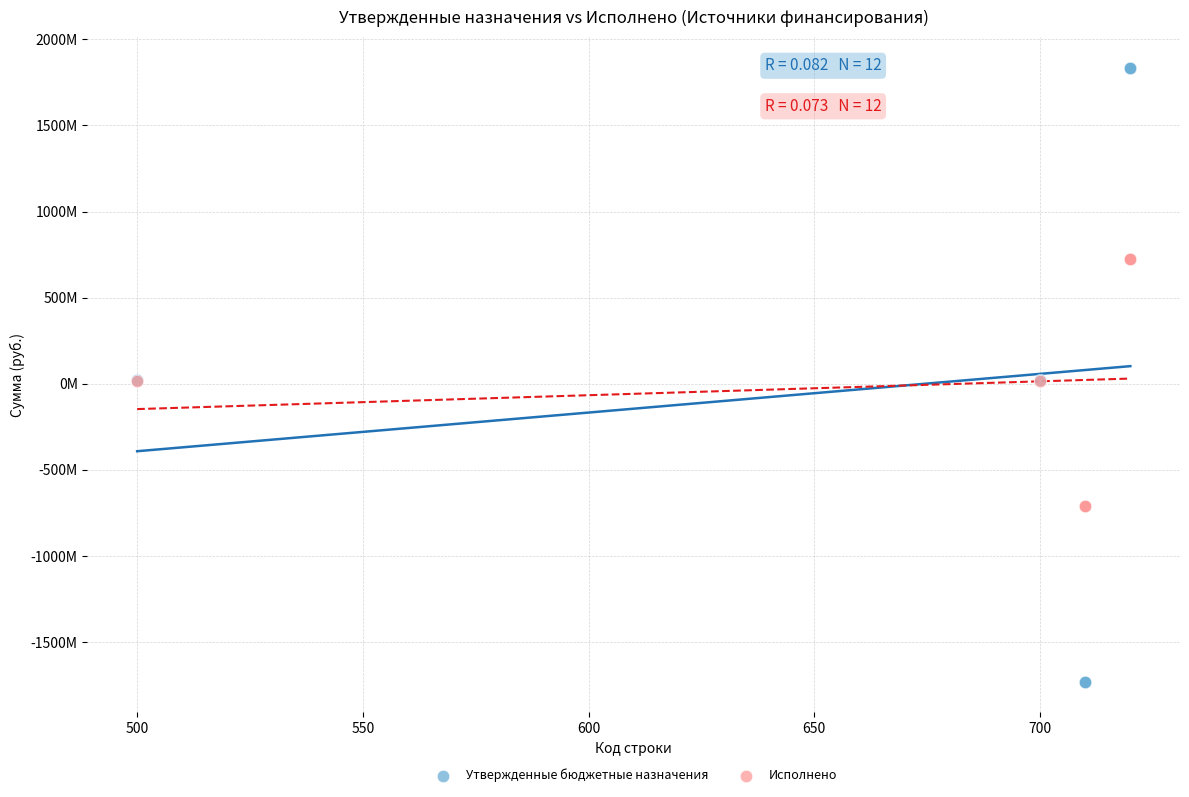

Which series contains the highest Y value?

Утвержденные бюджетные назначения